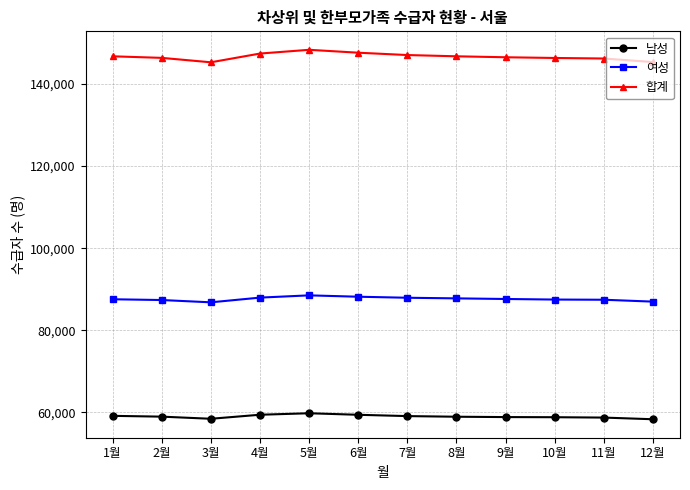

What are all the series names shown in the legend?

남성, 여성, 합계